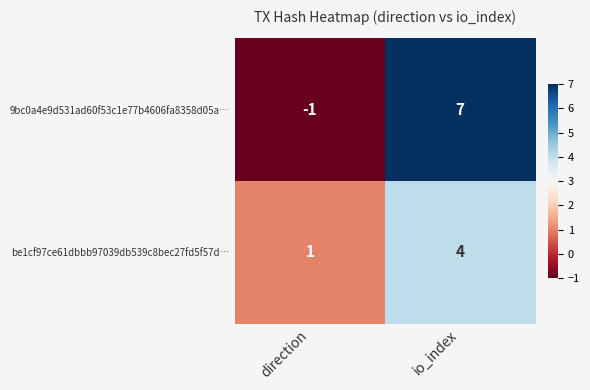

What is the average value of the 9bc0a4e9d531ad60f53c1e77b4606fa8358d05a… series?

3